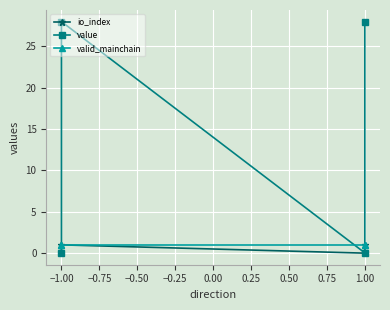

What is the average value of the value series?

14.0